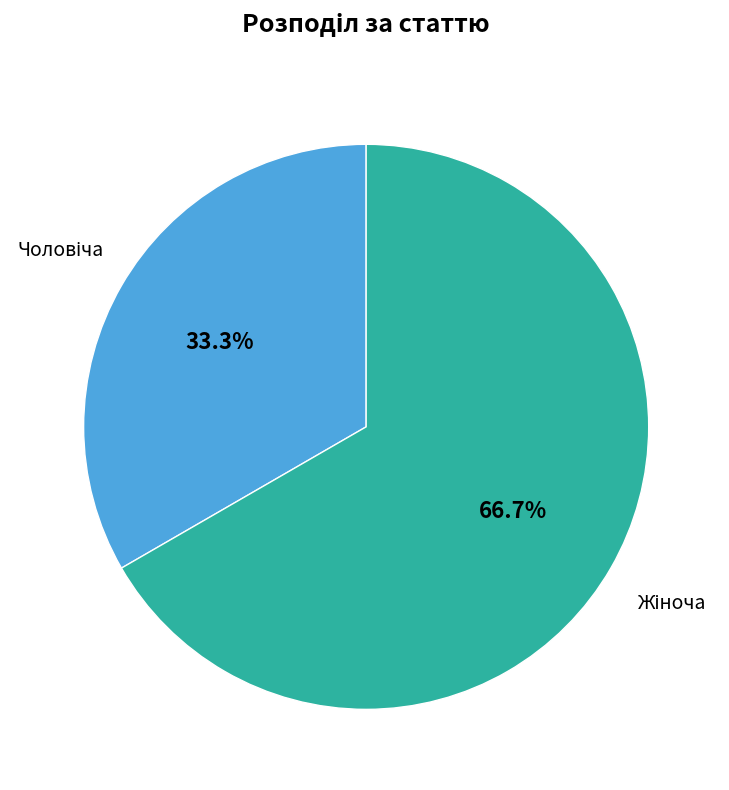

Is there a majority slice in this chart?

Yes